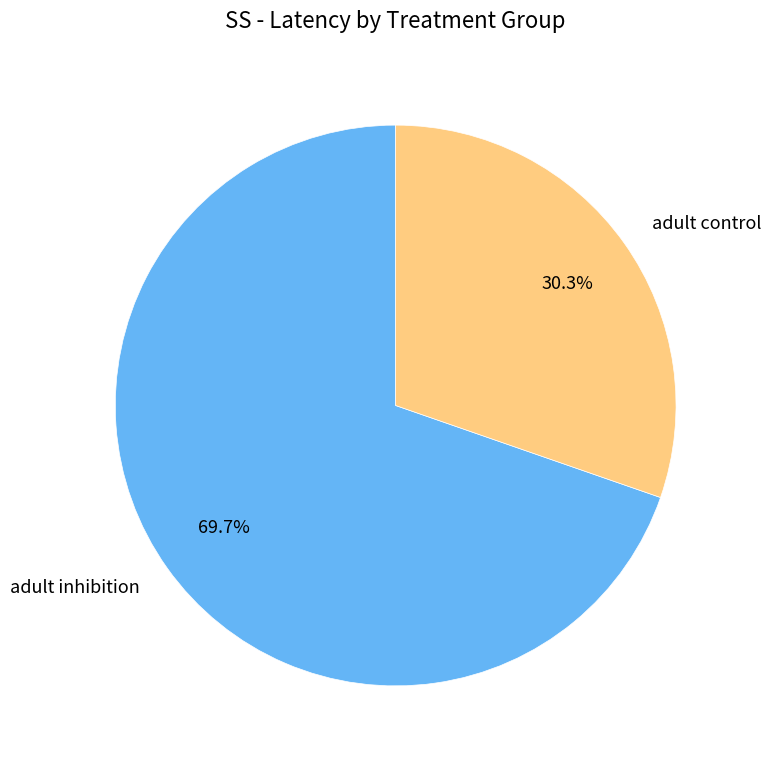

What is the smallest slice in the pie chart?

adult control